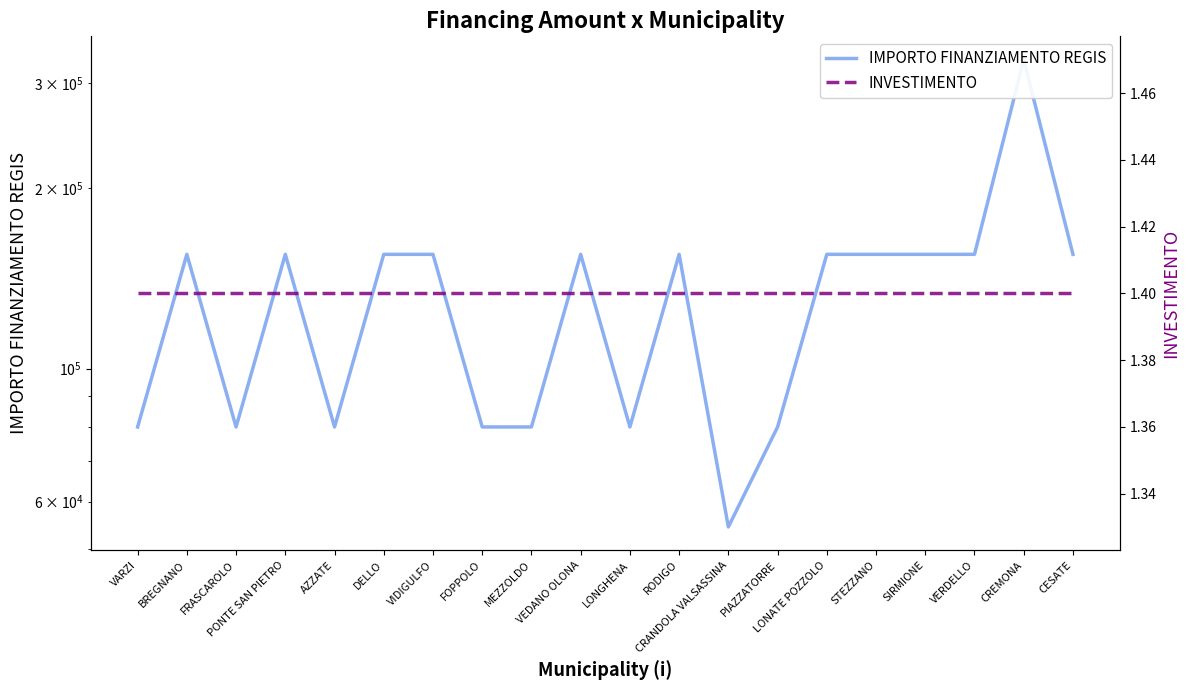

What position from the left is LONATE POZZOLO?

15